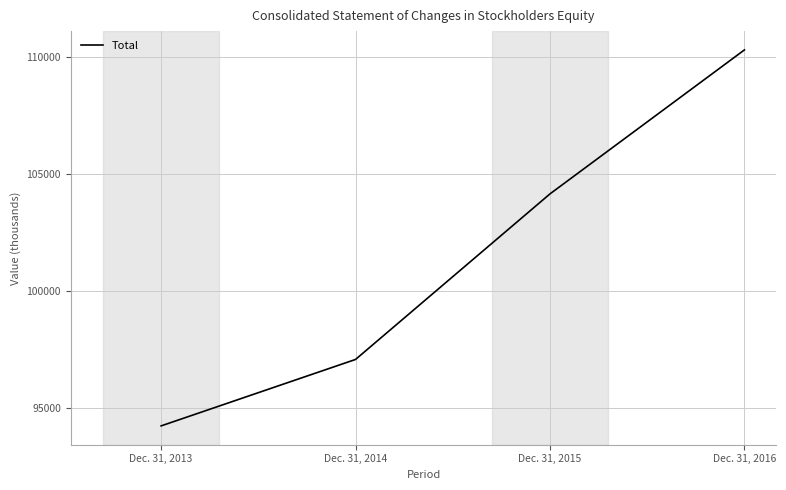

Is it true that the value at Dec. 31, 2016 is 66967?

False